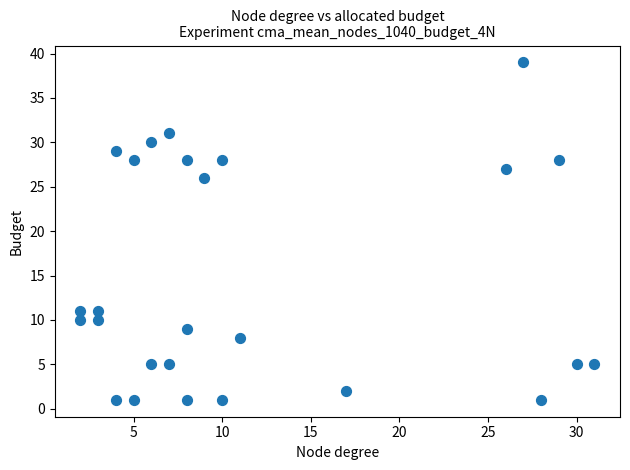

What is the range of X values (max minus min)?

29